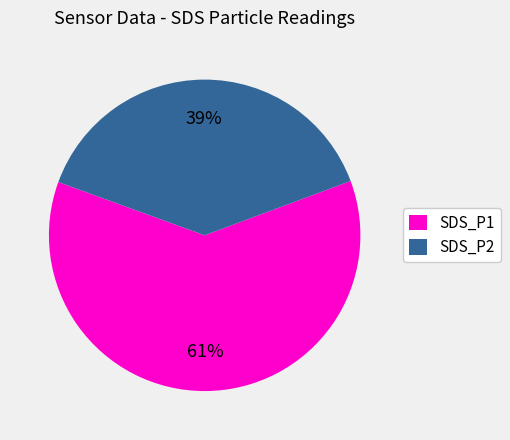

Is there any slice that represents more than half of the pie?

Yes